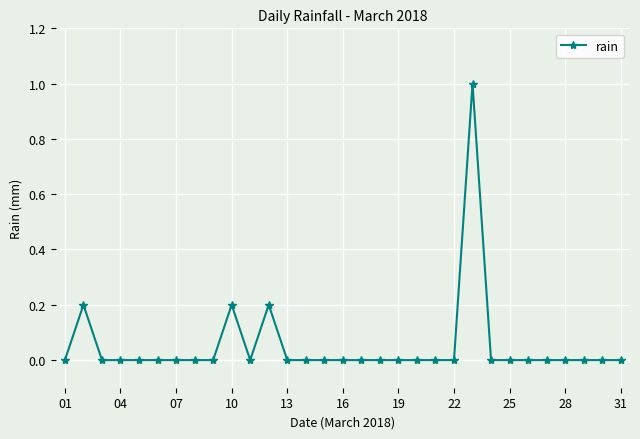

What is the maximum value shown in the chart?

1.0